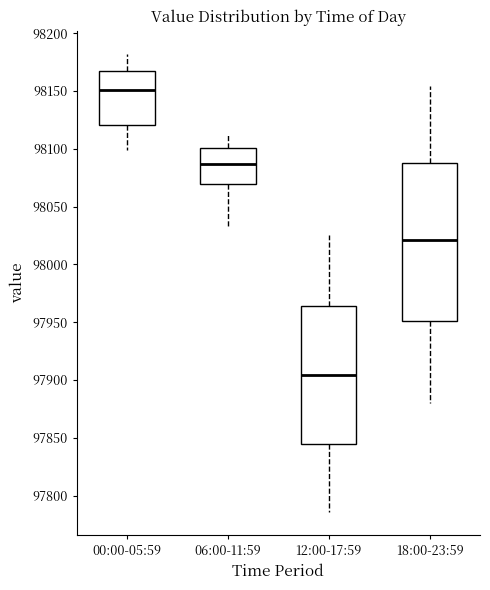

Reading left to right, transcribe this box plot: for each box, give where its median line is, the range the box spans, and where its two whiskers end, as read against the y-axis. The values are not printed on the chart, so give them approximately, as read against the axis.

00:00-05:59: median 98150, box 98120 to 98170, whiskers 98100 to 98180
06:00-11:59: median 98085, box 98070 to 98100, whiskers 98030 to 98115
12:00-17:59: median 97905, box 97845 to 97965, whiskers 97785 to 98025
18:00-23:59: median 98020, box 97950 to 98090, whiskers 97880 to 98155